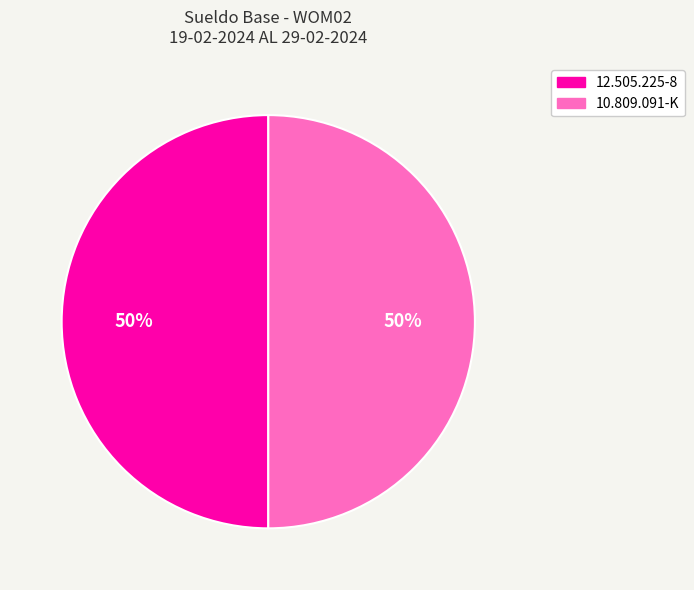

Is the sum of 12.505.225-8 and 10.809.091-K greater than half?

Yes